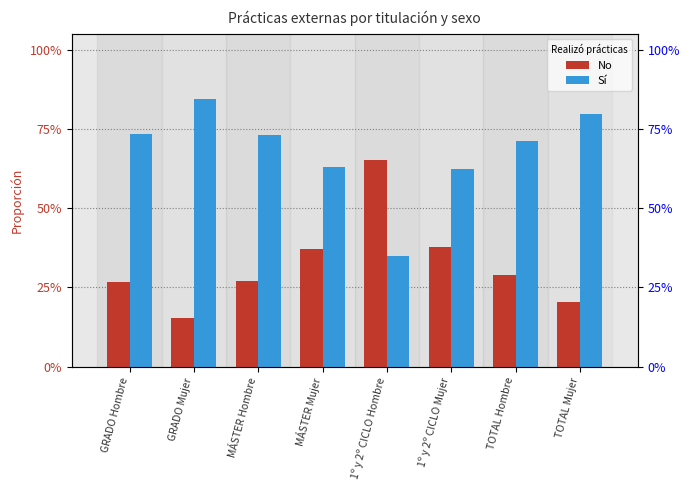

Are the bars horizontal?

No